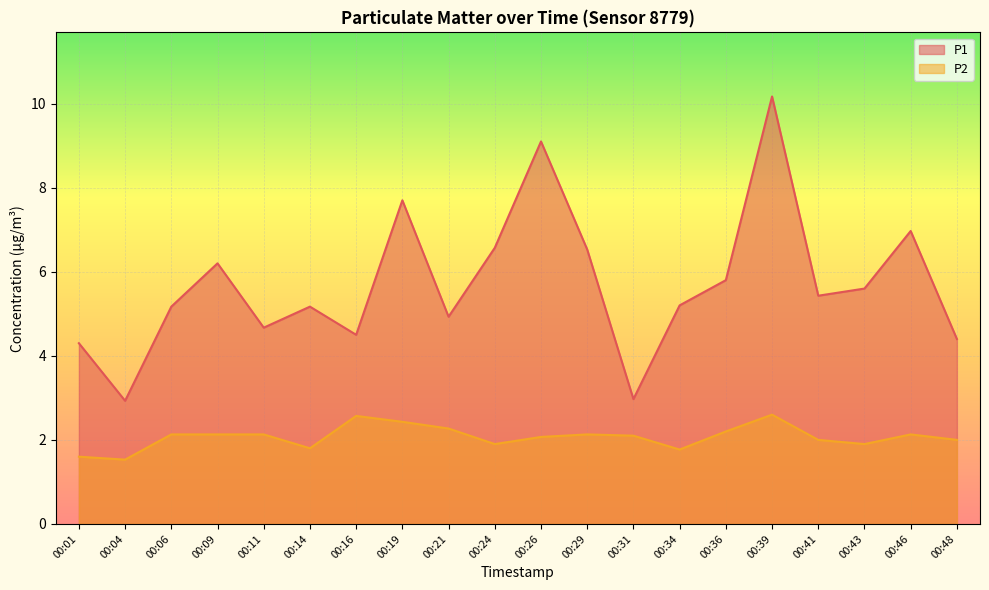

Which category has the highest value in the P1 series?

00:39